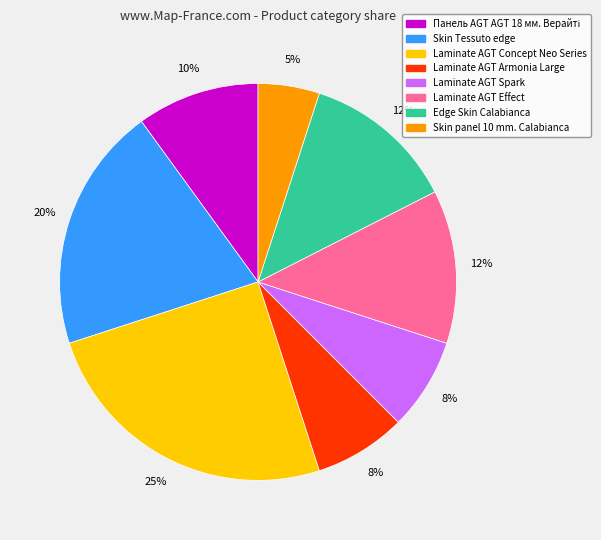

To the nearest percent, what is the average slice percentage?

12%